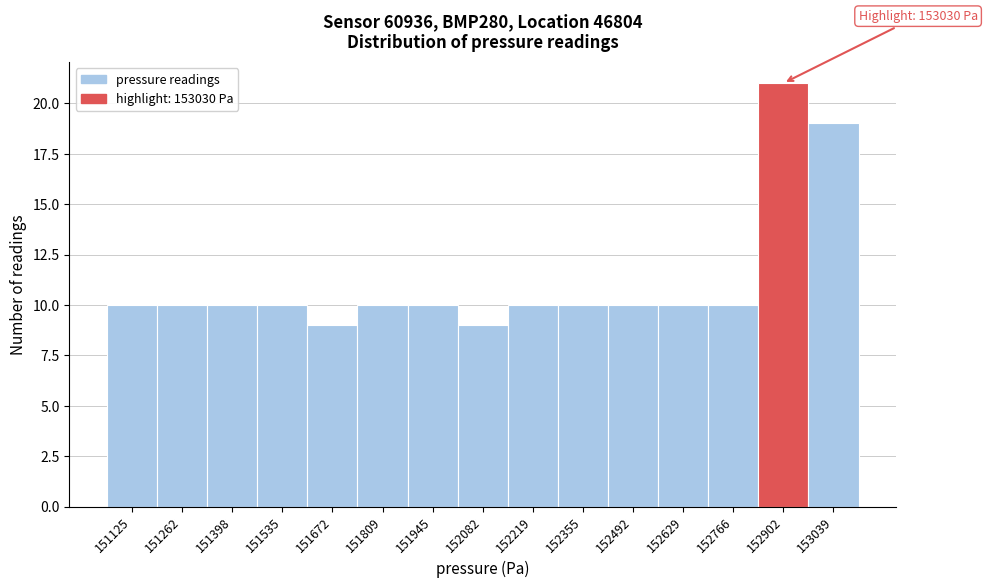

Reading left to right, transcribe all the data shown in this chart.

10	10	10	10	9	10	10	9	10	10	10	10	10	21	19